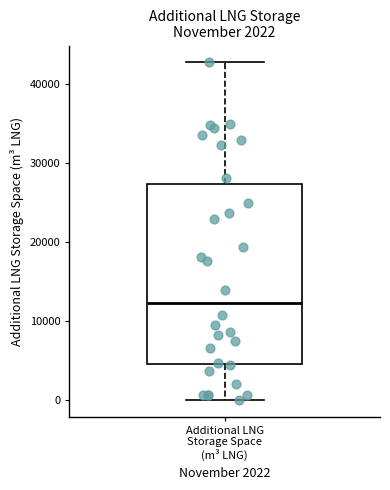

Where is the lower edge of the box for Additional LNG Storage Space (m³ LNG) on the y-axis? The values are not printed on the chart, so give them approximately, as read against the axis.

5000